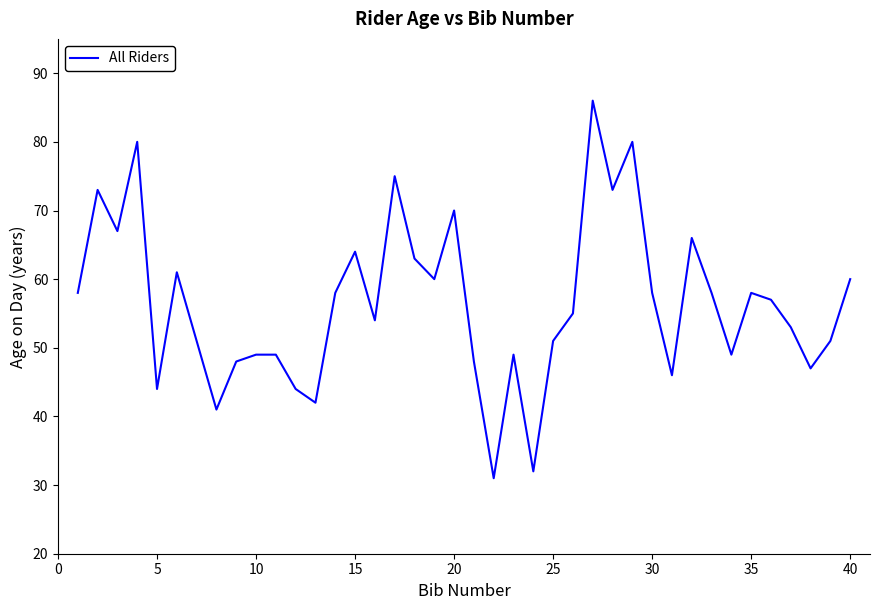

What is the minimum value shown in the chart?

31